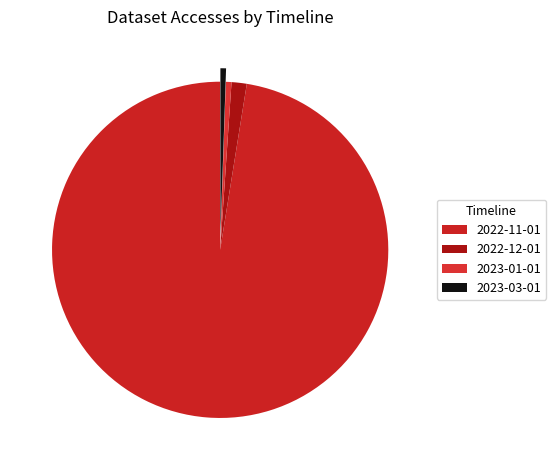

To the nearest percent, what portion does 2022-11-01 represent?

97%